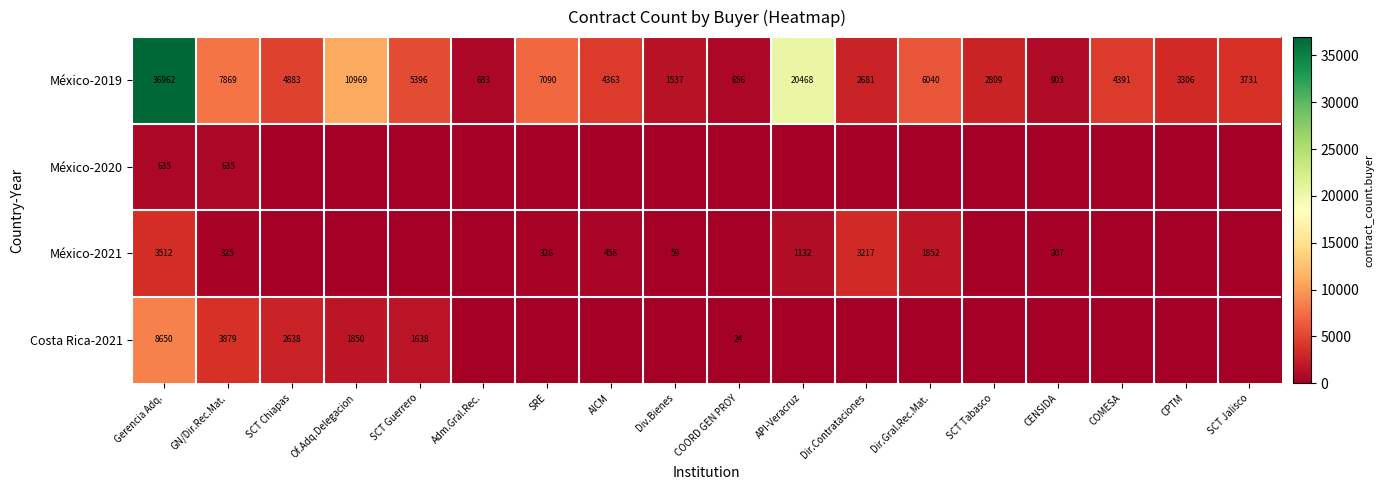

How many data points does each series have?

18